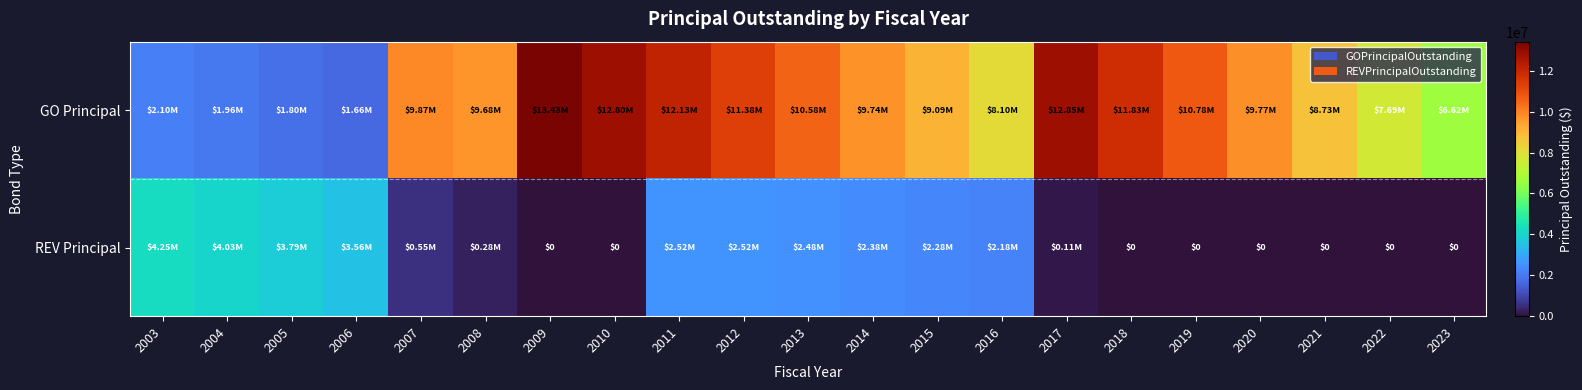

Is it true that GO Principal equals 12135000 at 2011?

True